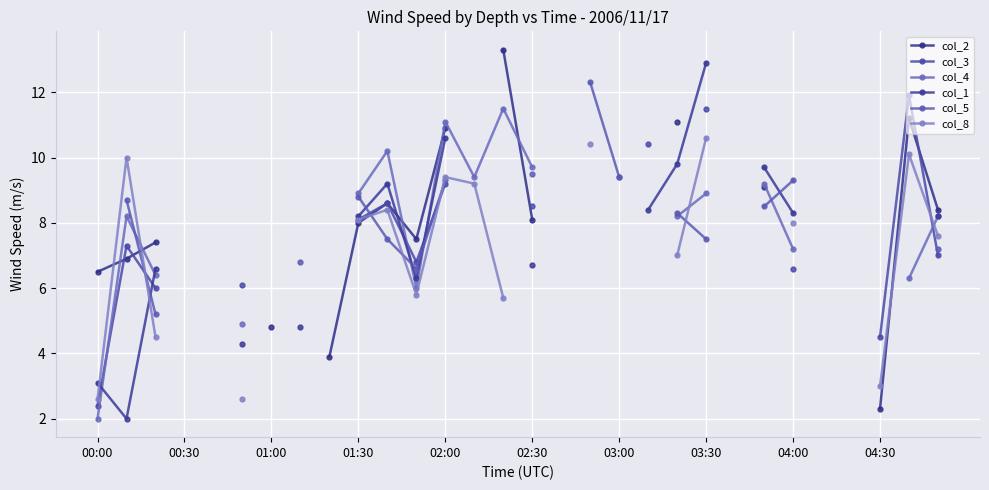

True or false: col_8 has a value of 9.9 at 14.

False